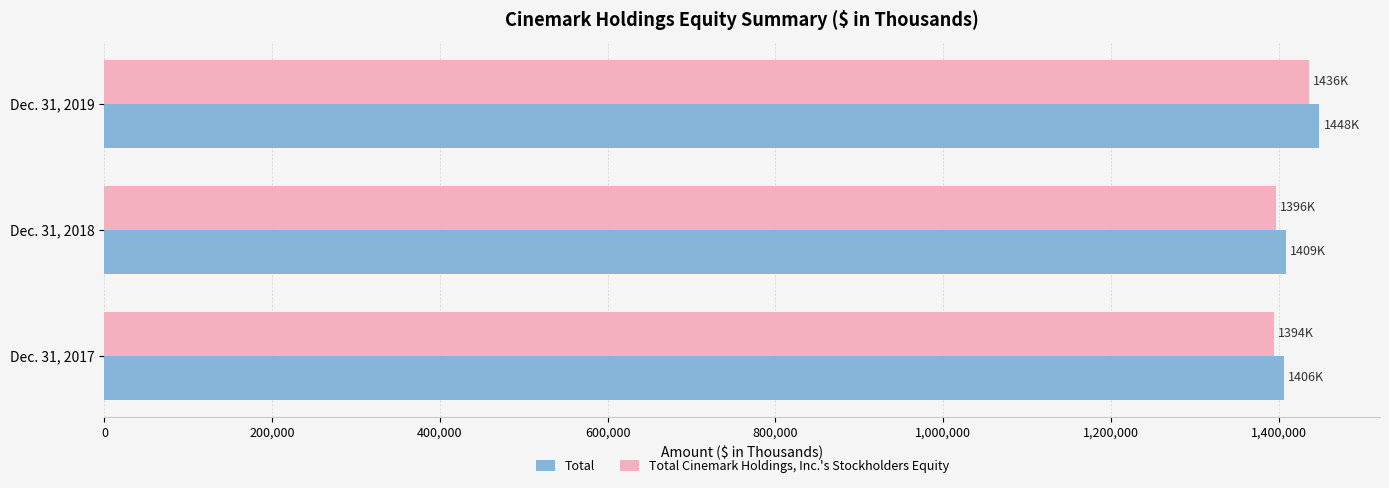

What is the average value of the Total Cinemark Holdings, Inc.'s Stockholders Equity series?

1408600